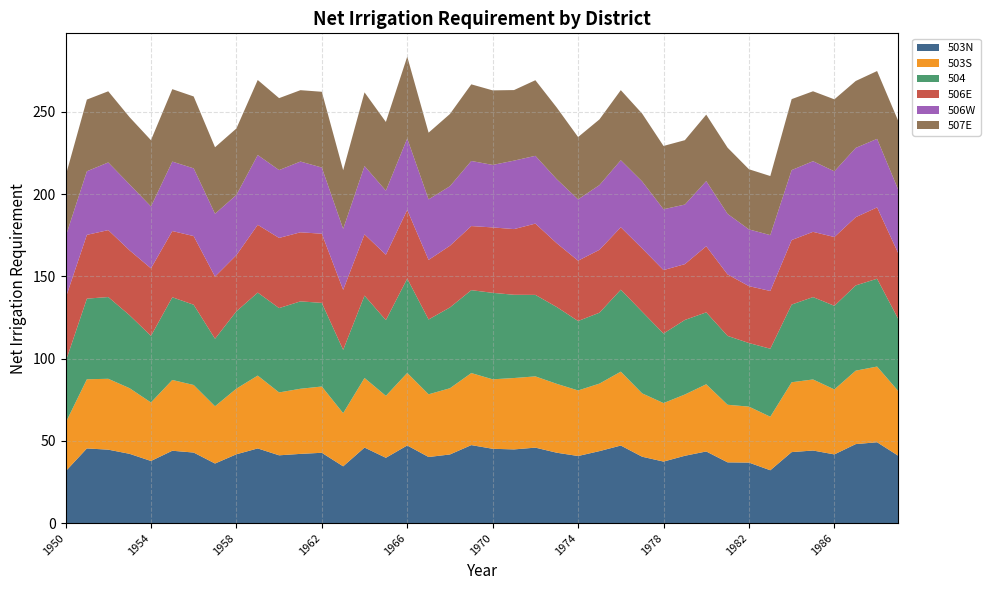

Reading right to left, list all the values displayed in this chart.

503N: 40.9	49.1	48.0	41.7	44.1	43.1	32.1	36.8	36.9	43.5	40.9	37.4	40.3	47.1	43.7	40.8	42.8	45.9	44.8	45.2	47.4	41.7	40.2	47.2	39.7	45.9	34.5	42.7	42.1	41.2	45.4	41.8	36.2	42.9	44.0	37.8	42.1	44.6	45.4	31.4
503S: 39.2	46.0	44.6	39.5	43.2	42.5	32.5	34.0	35.0	40.9	37.2	35.6	38.5	44.9	41.0	39.9	41.9	43.3	43.4	42.2	43.8	40.3	38.1	44.1	37.7	42.3	32.3	40.3	39.6	38.2	44.3	39.9	34.8	41.1	43.0	35.6	39.9	43.1	42.0	29.4
504: 43.7	53.4	51.8	50.8	50.1	47.2	41.4	38.7	41.9	43.7	45.3	42.3	49.7	49.8	43.1	42.2	46.7	49.5	50.6	52.6	50.4	49.1	45.5	57.4	46.0	50.1	38.5	50.9	53.1	51.3	50.5	47.0	41.0	48.8	50.3	40.5	44.4	49.7	49.0	37.1
506E: 40.0	43.4	41.5	41.8	39.7	39.2	35.1	34.6	37.4	40.2	33.9	38.6	38.5	38.0	38.2	36.7	38.8	43.3	39.9	39.8	39.0	37.5	36.2	41.8	39.7	37.2	36.5	42.0	42.0	42.7	41.2	34.1	37.8	41.7	40.3	41.1	39.5	40.7	38.8	38.7
506W: 38.6	41.7	42.1	40.0	43.0	42.5	34.0	34.5	36.8	39.6	36.2	37.0	40.7	40.8	39.4	37.3	38.9	41.2	41.6	38.0	39.6	36.2	36.8	43.4	38.9	41.5	37.0	40.2	43.0	41.2	42.4	36.6	38.2	41.2	42.2	37.6	40.1	41.1	38.7	37.4
507E: 41.8	41.2	40.7	43.8	42.5	43.1	35.9	36.6	40.2	40.4	39.1	38.5	41.2	42.6	39.9	37.9	43.6	46.0	42.9	45.3	46.6	43.9	40.6	49.7	41.8	44.8	35.7	46.1	43.4	43.7	45.6	40.4	40.4	43.7	44.0	40.3	40.9	43.3	43.6	36.9